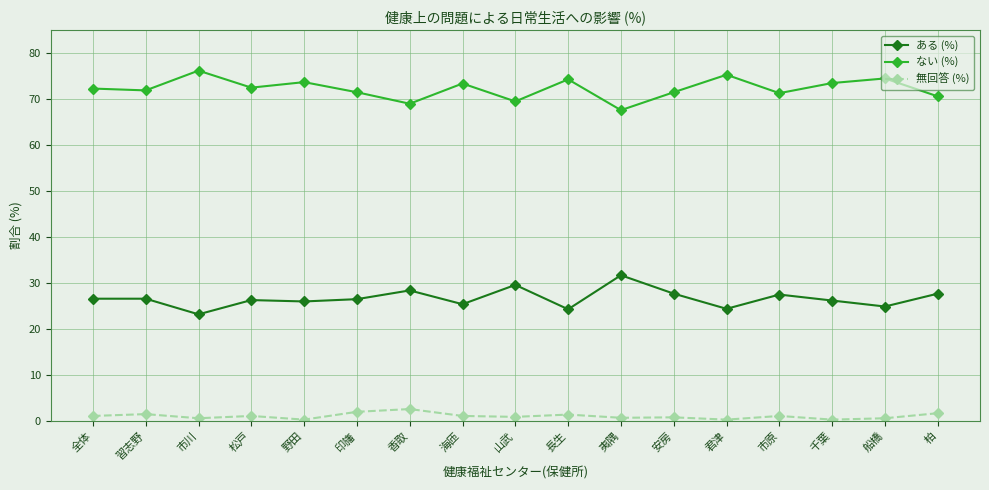

What is the difference between the maximum and minimum values in the 無回答 (%) series?

2.3